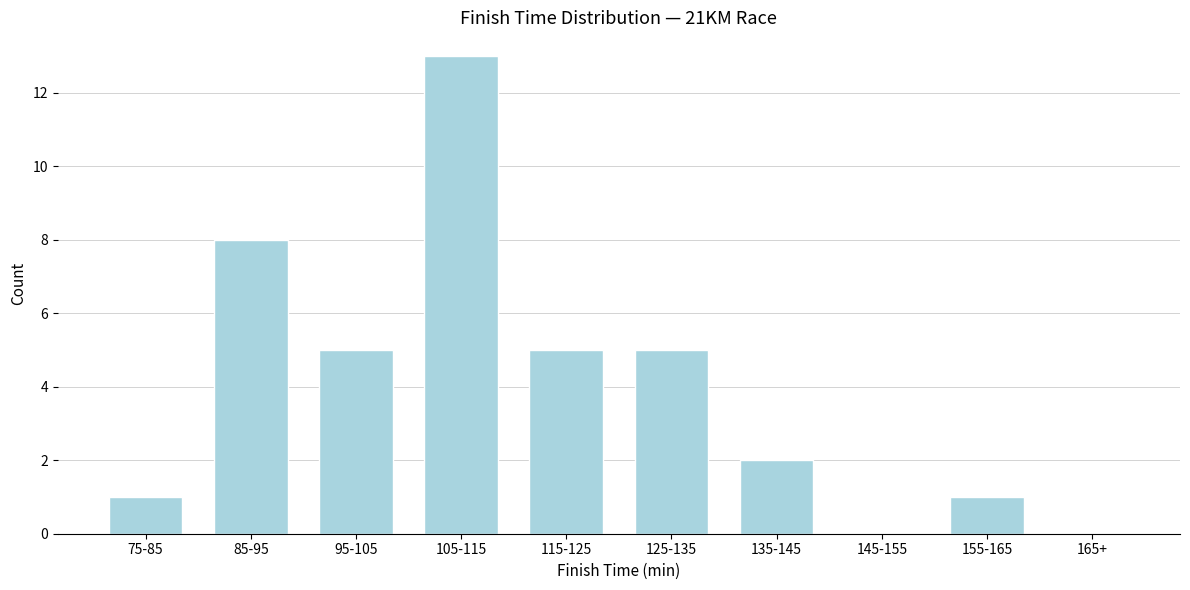

Reading right to left, list all the values displayed in this chart.

165+=0	155-165=1	145-155=0	135-145=2	125-135=5	115-125=5	105-115=13	95-105=5	85-95=8	75-85=1